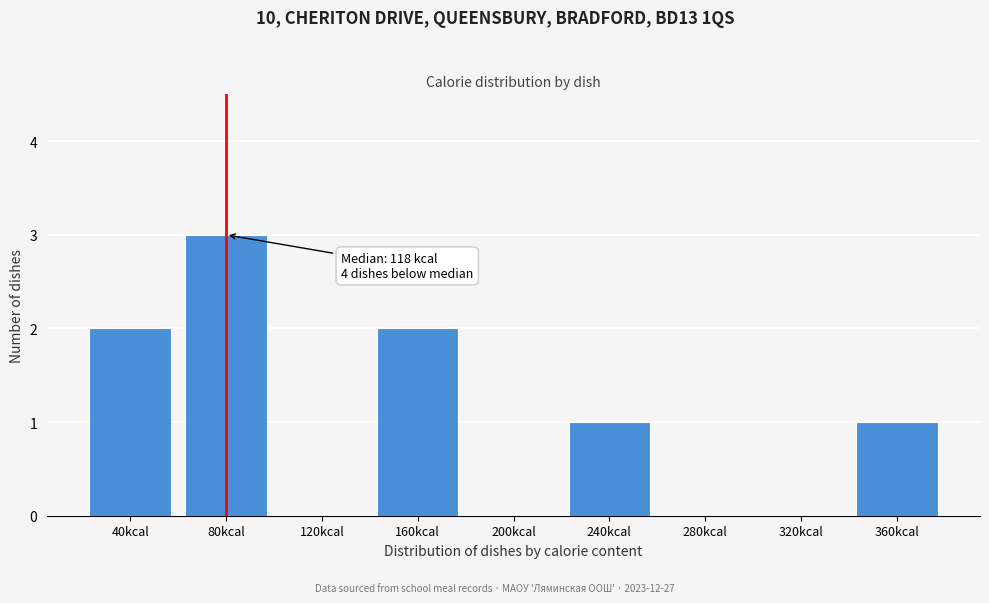

Reading left to right, transcribe all the data shown in this chart.

40kcal=2	80kcal=3	120kcal=0	160kcal=2	200kcal=0	240kcal=1	280kcal=0	320kcal=0	360kcal=1